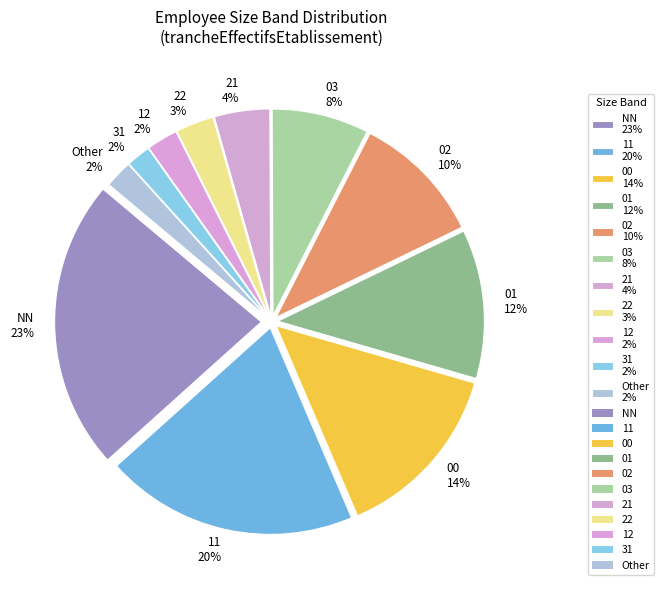

Between 11 20% and 31 2%, which is larger?

11 20%